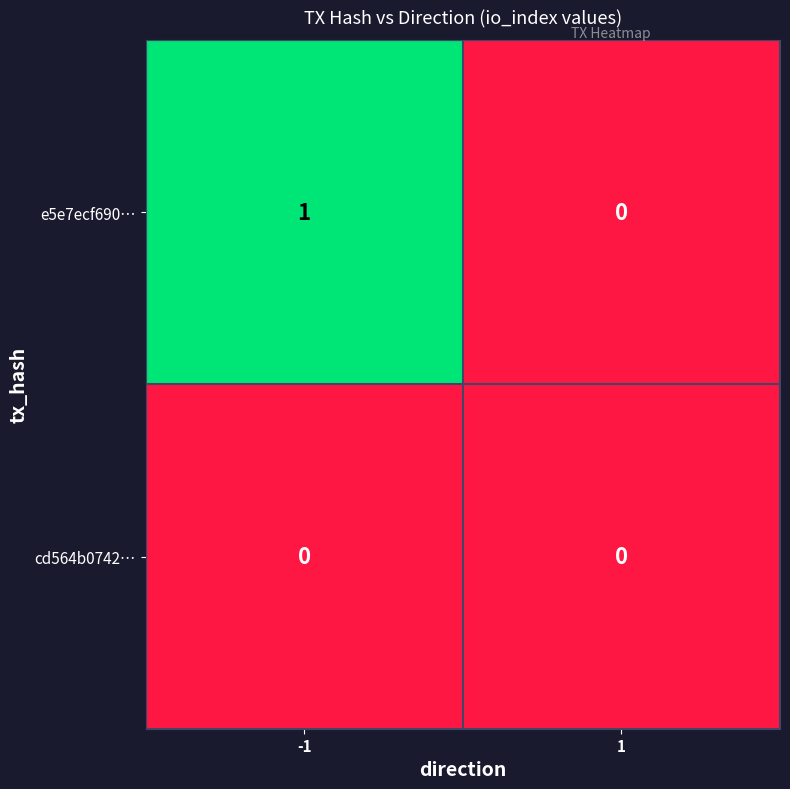

List the series in order of their peak value, highest first.

e5e7ecf690…, cd564b0742…